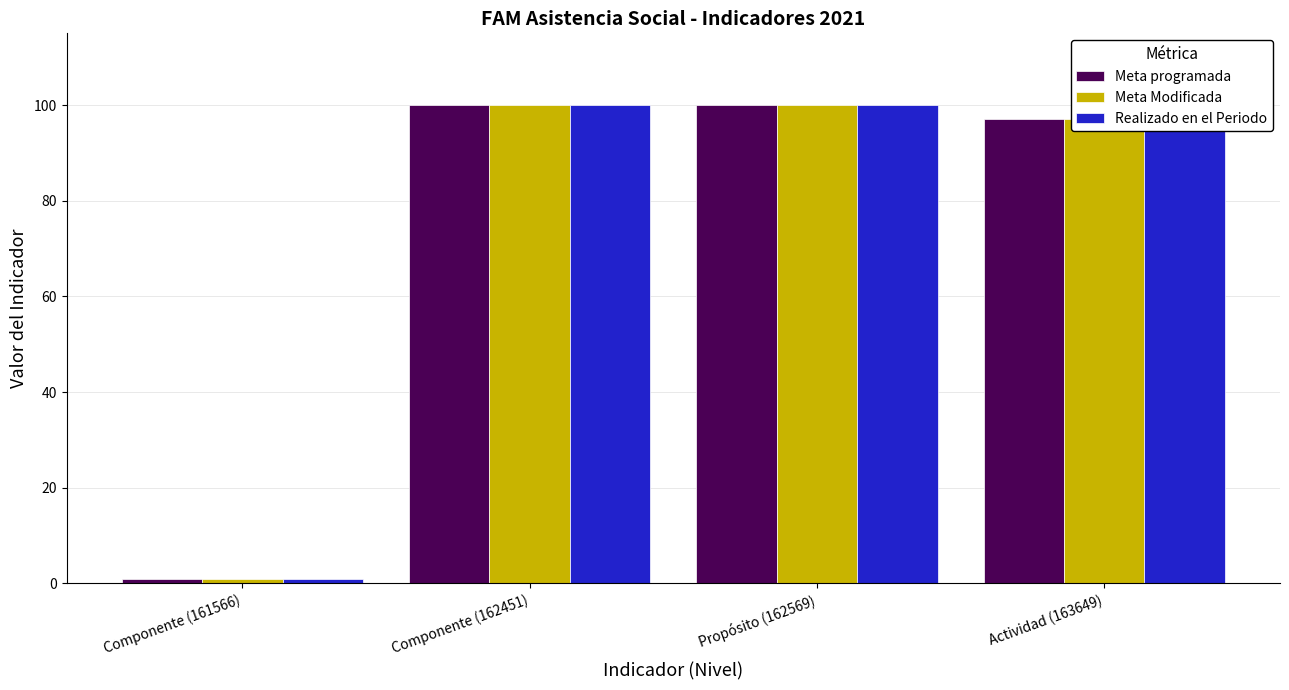

The Meta programada series shows 1.0 at Componente (161566). True or false?

True